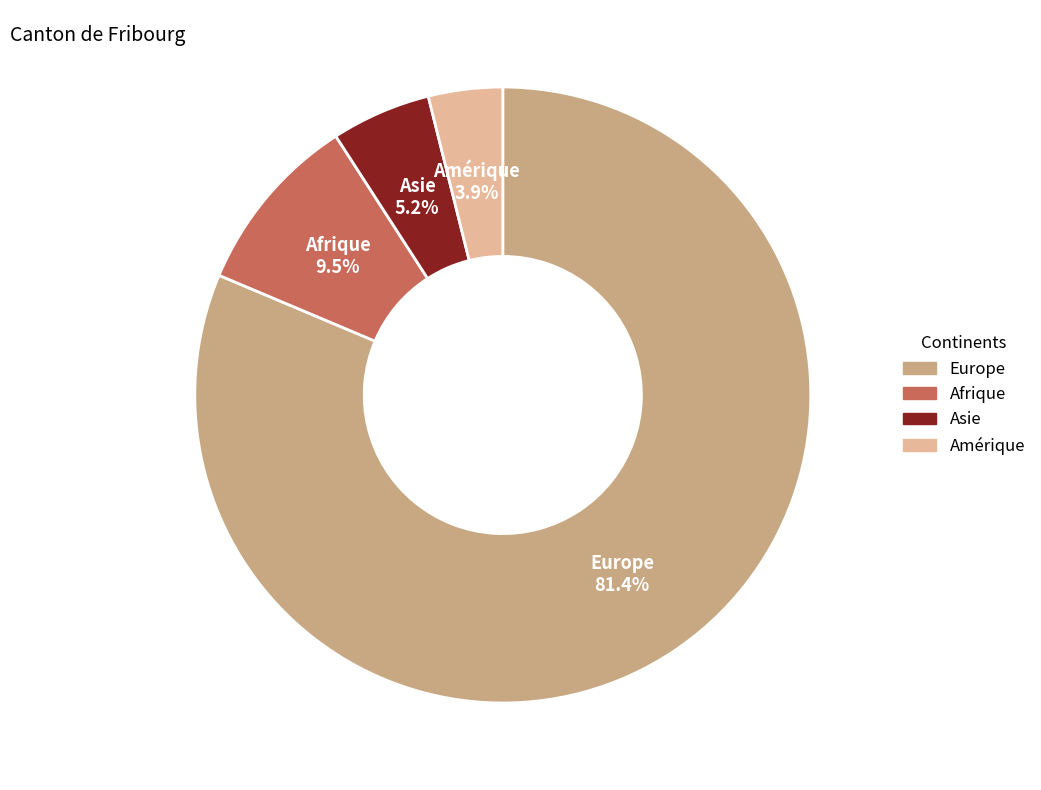

Approximately how many times larger is the value at Asie compared to Amérique?

1.3